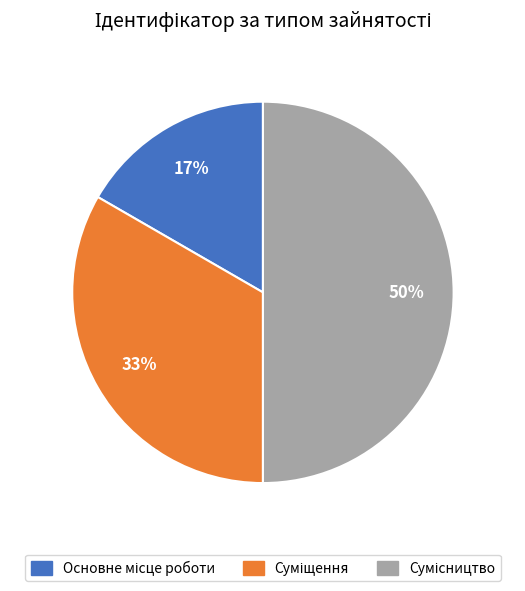

To the nearest percent, what is the average slice percentage?

33%